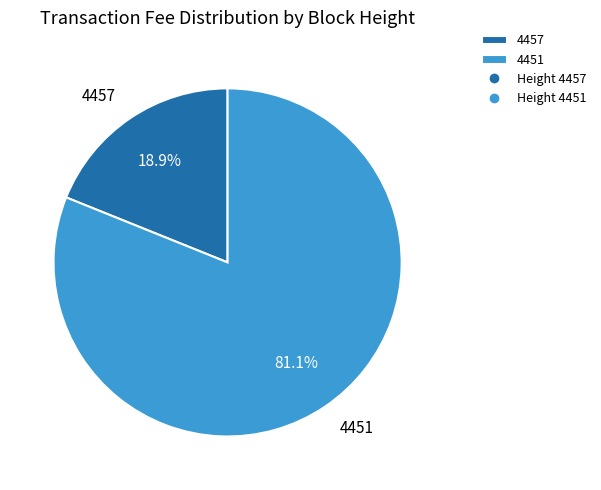

Is it true that 4451 is 81% of the pie?

True